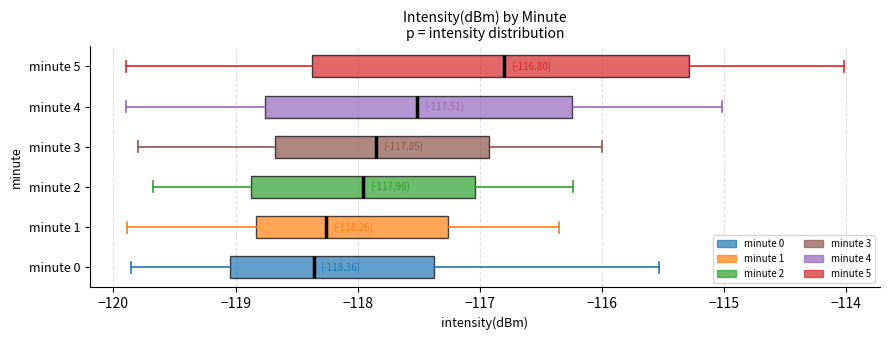

Comparing the boxes themselves (not the whiskers), which one is the widest?

minute 5